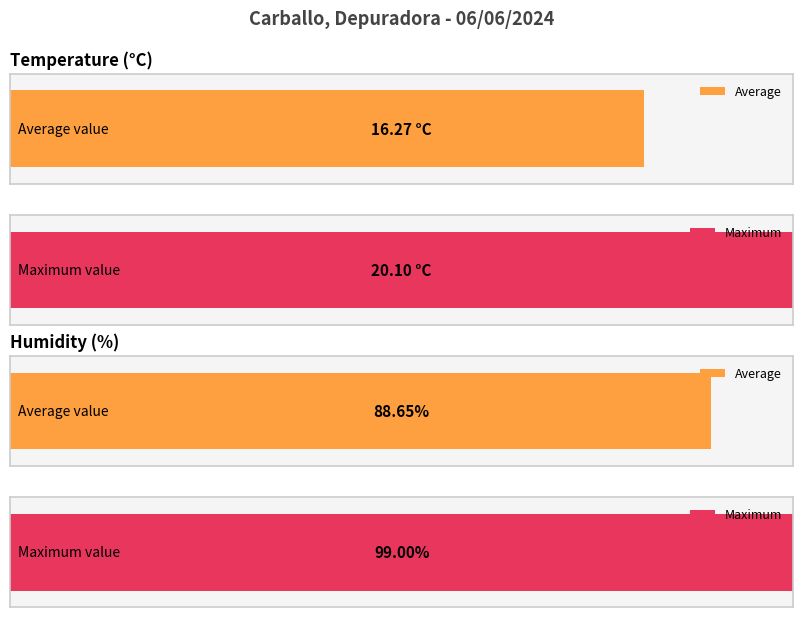

What is the value of the Temperature (C) bar at the 8th from the left?

20.1